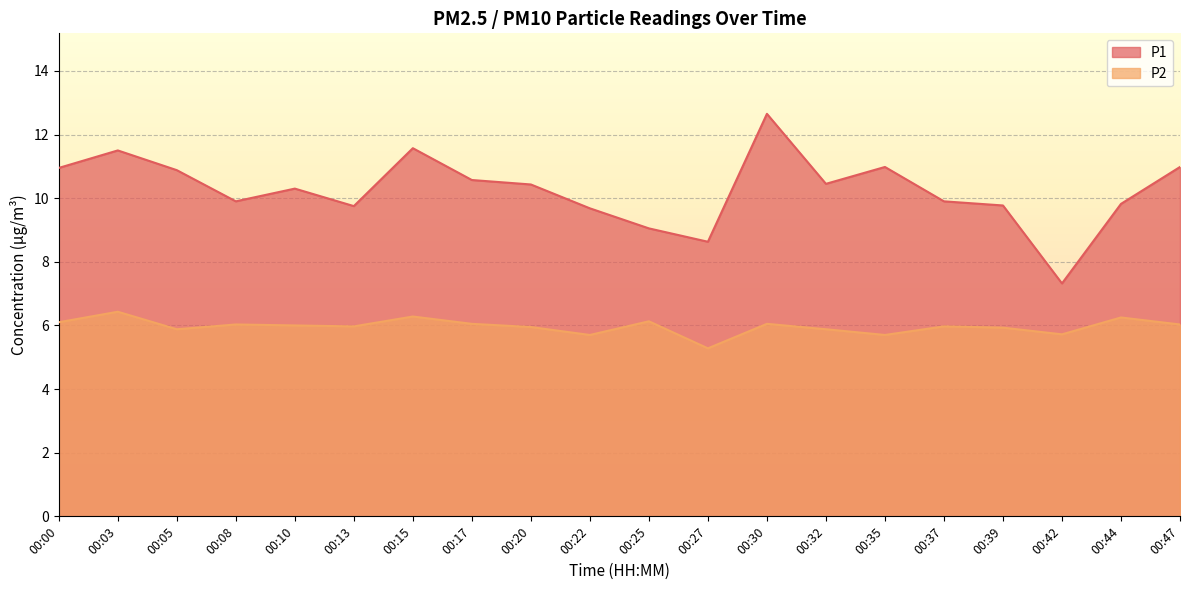

True or false: P2 and P1 cross at least once.

False